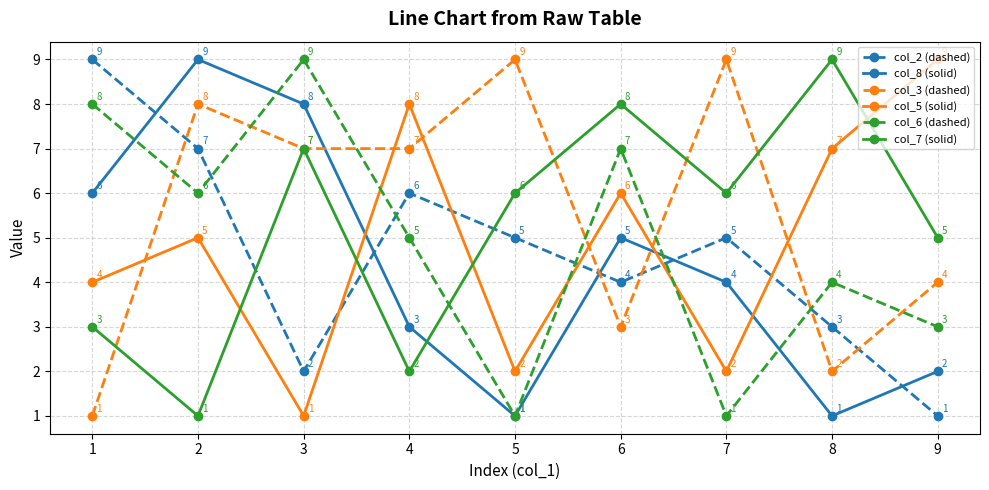

What is the value of the col_7 (solid) point at the 4th from the left?

2